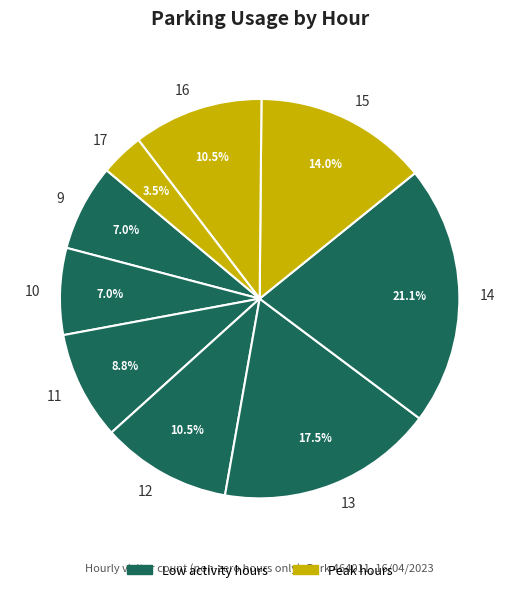

To the nearest percent, what is the average slice percentage?

11%